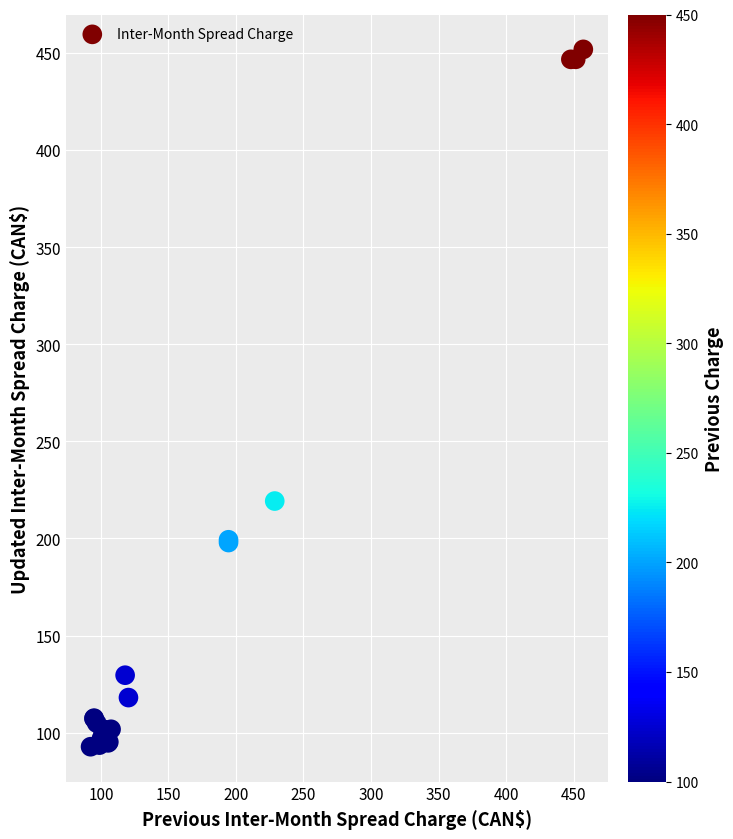

What Y value in the scatter plot is closest to 272?

219.2